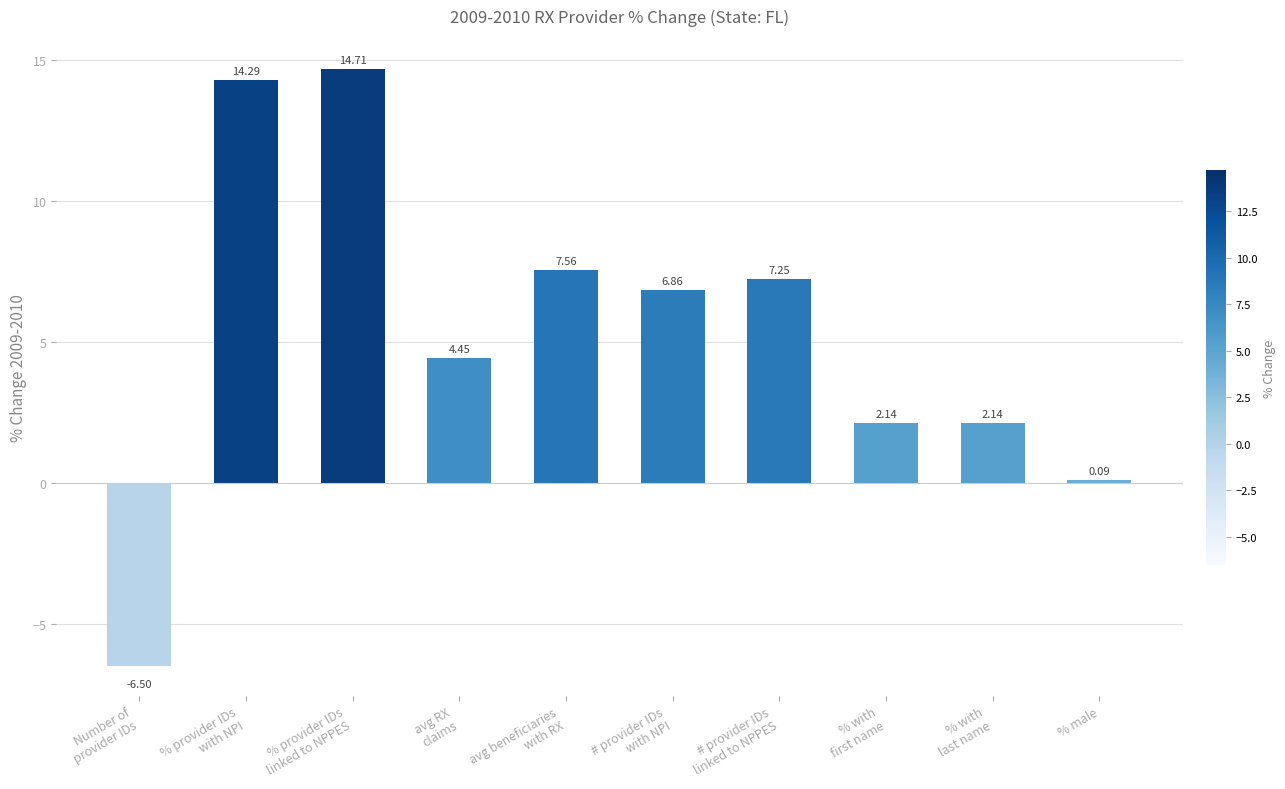

What is the minimum value shown in the chart?

-6.5